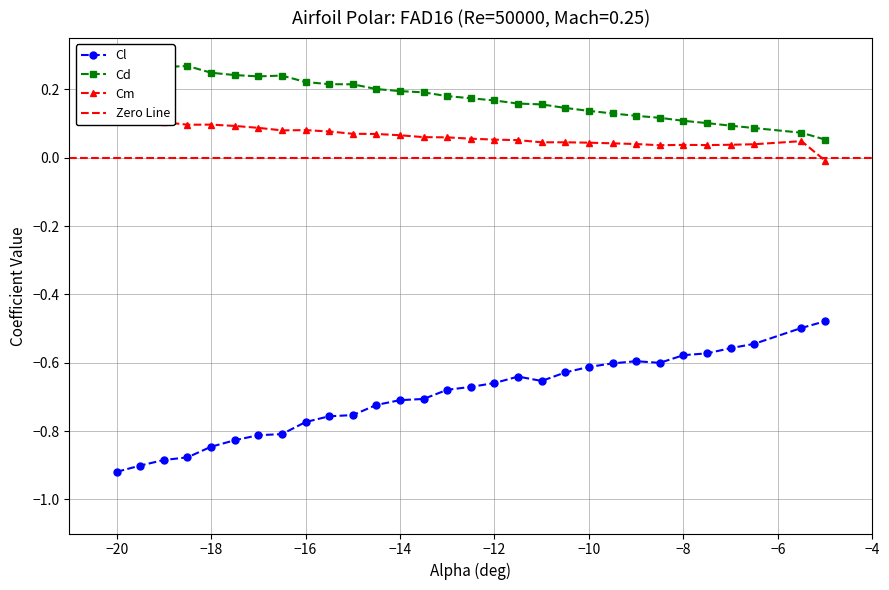

How many positive values does the Cm series have?

29